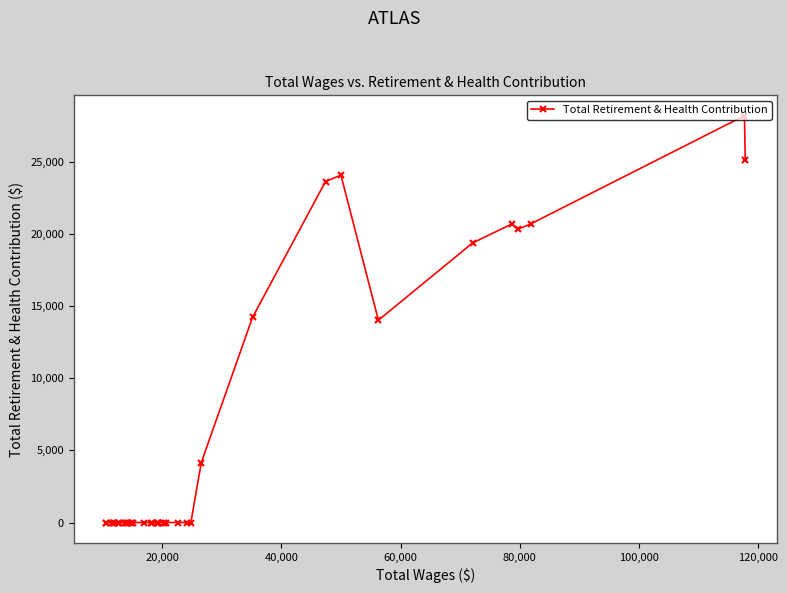

What is the difference between the maximum and second lowest values?

28197